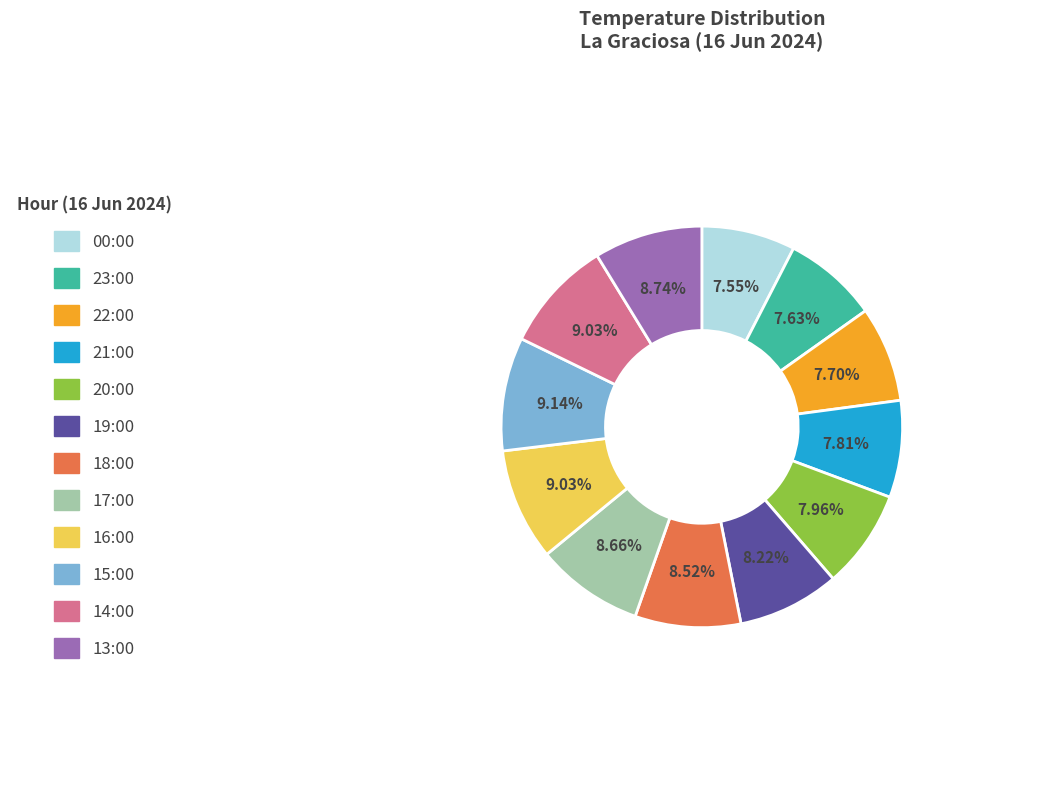

Is there a majority slice in this chart?

No